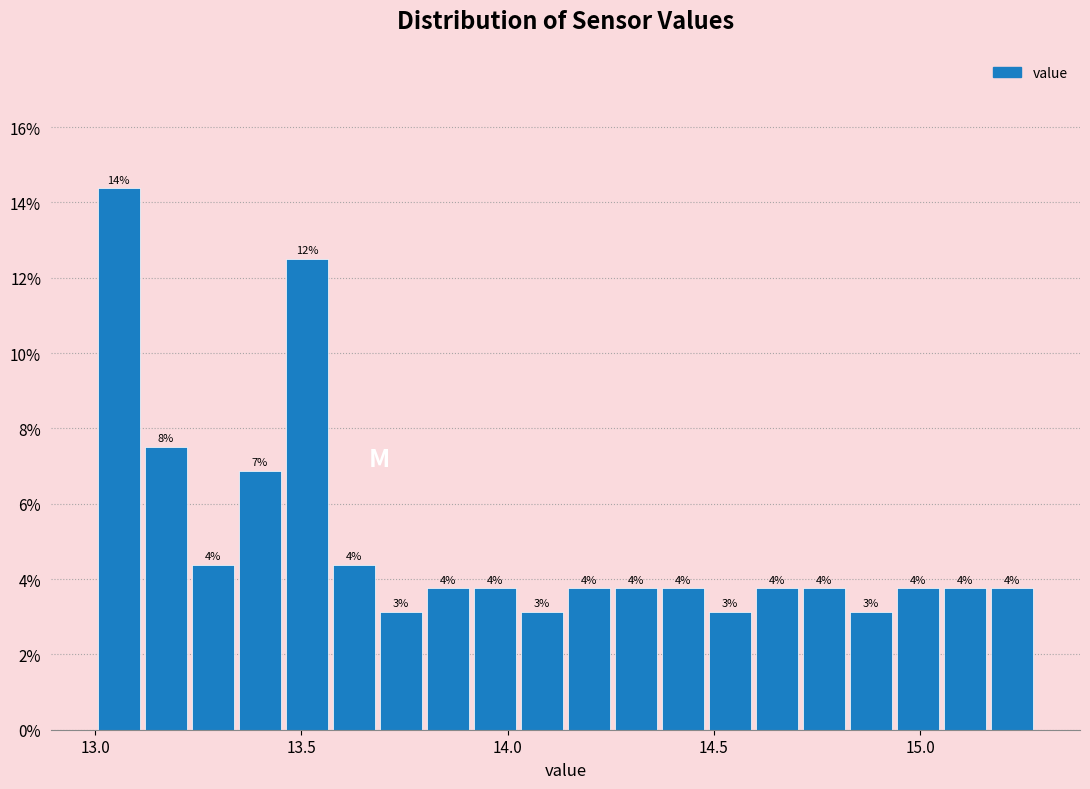

Read against the x-axis, roughly where is the centre of the tallest bar?

13.05